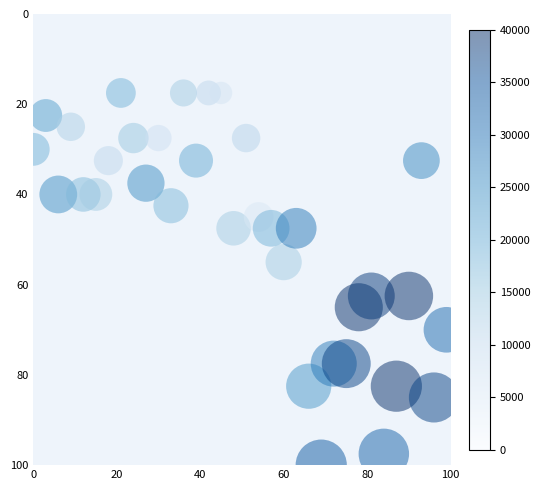

What is the range of Y values (max minus min)?

82.5